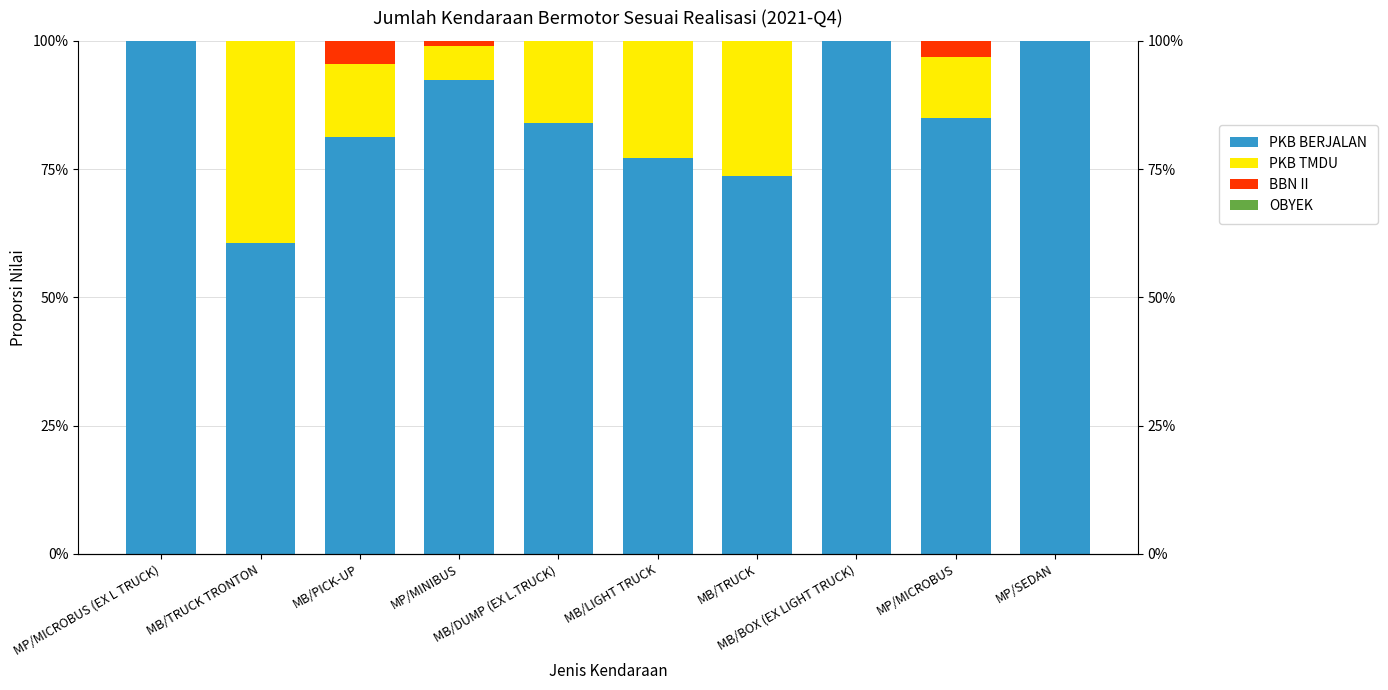

What is the difference between the highest and lowest values at MP/MICROBUS?

85.0